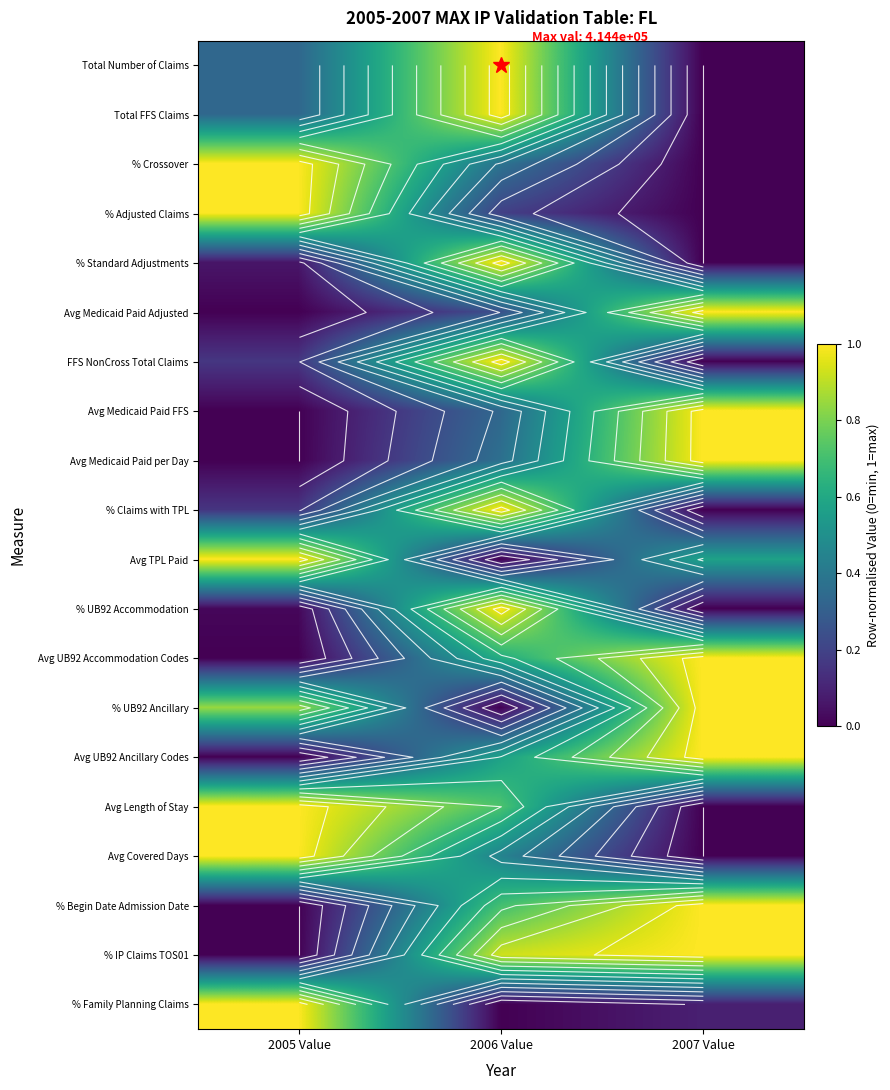

What is the difference between the maximum and minimum values in the % IP Claims TOS01 series?

1.0